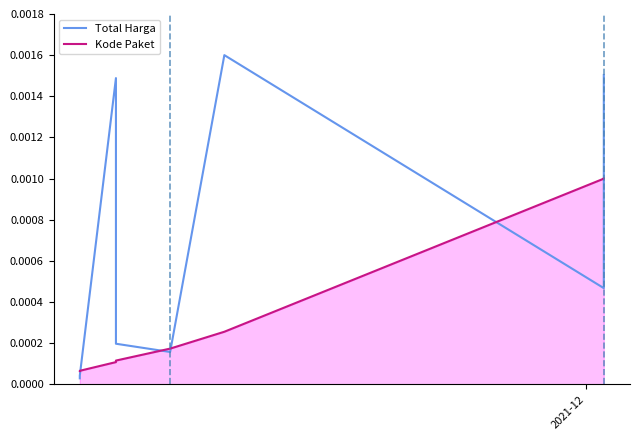

List the series in order of their overall mean, lowest first.

Kode Paket, Total Harga